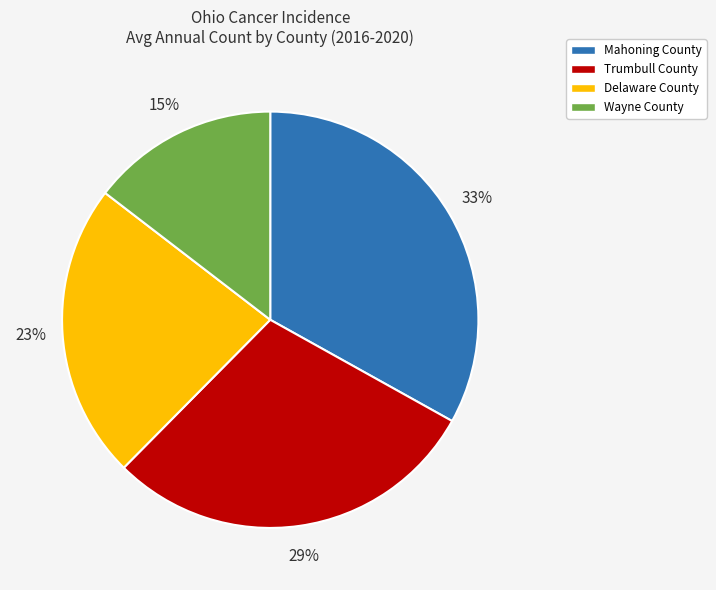

Does any single category account for the majority?

No